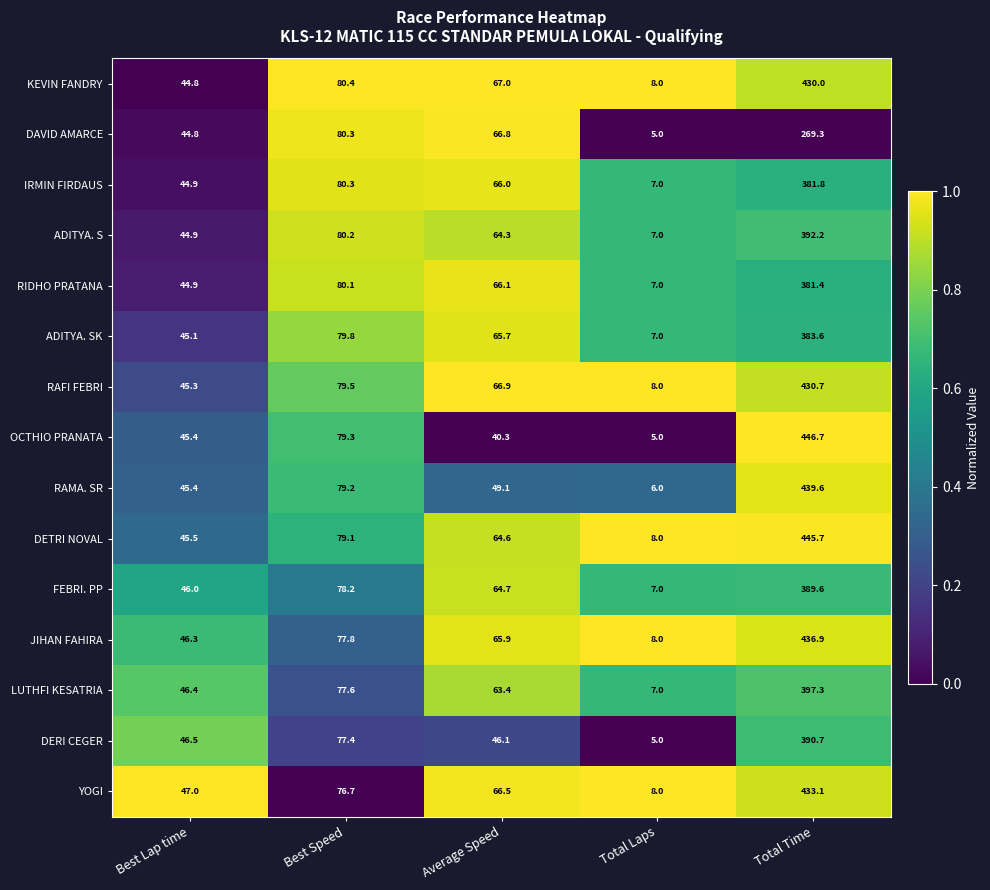

Which series has the largest range (max minus min)?

OCTHIO PRANATA